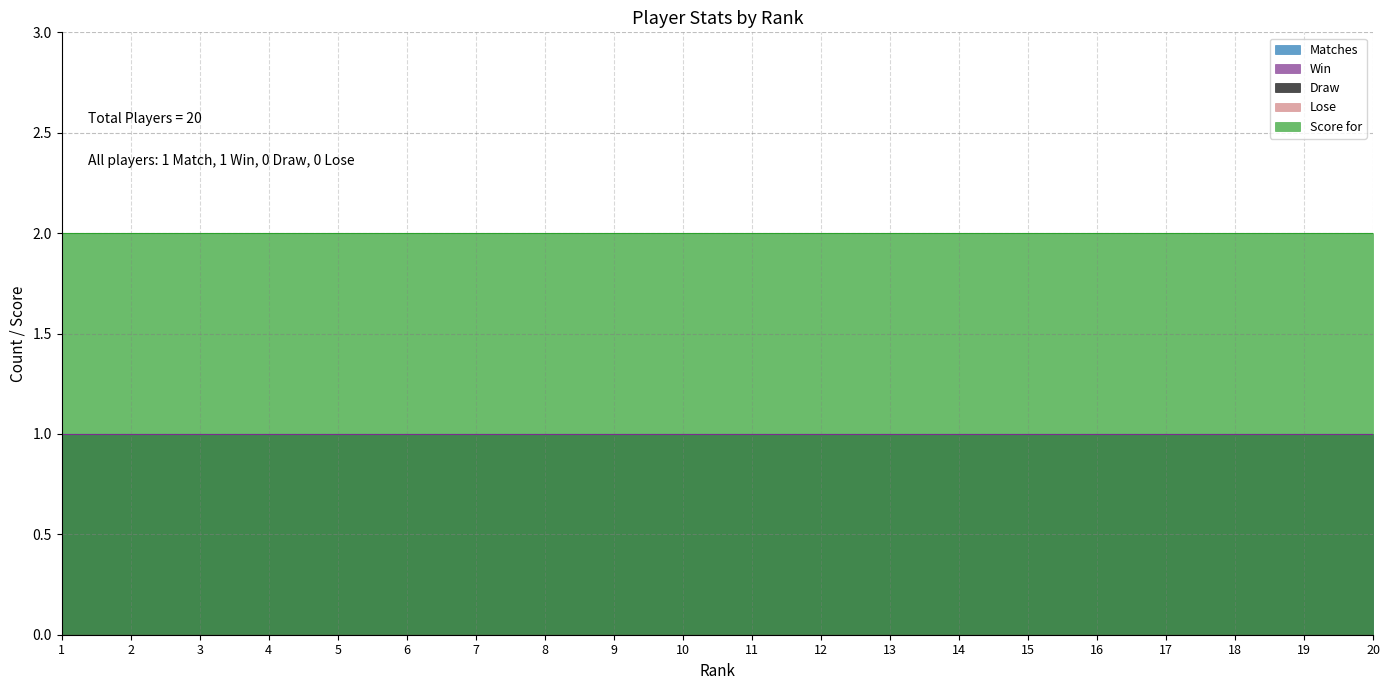

What is the value of the Win point at the 6th from the left?

1